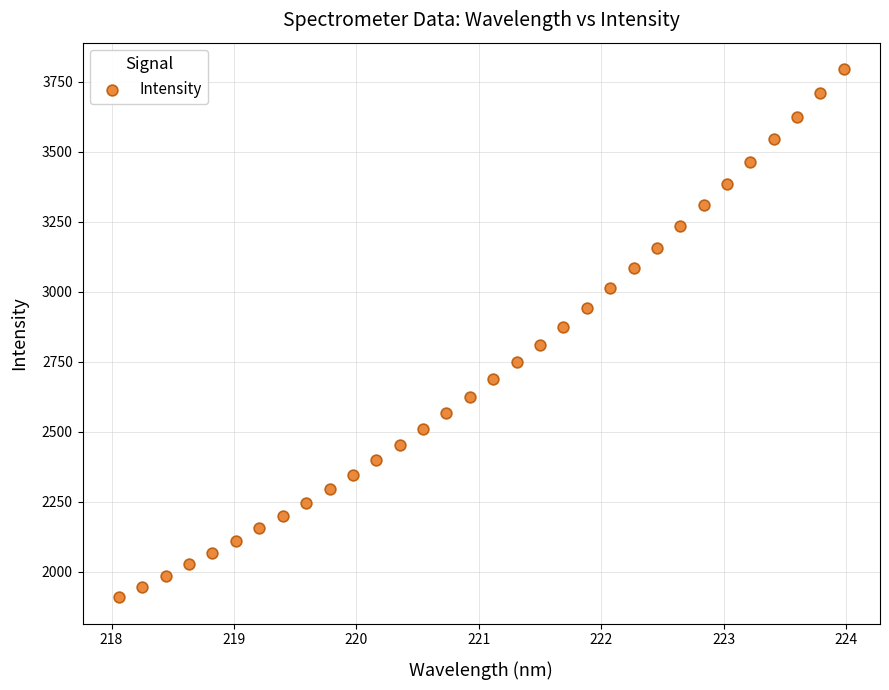

What is the range of X values (max minus min)?

5.9